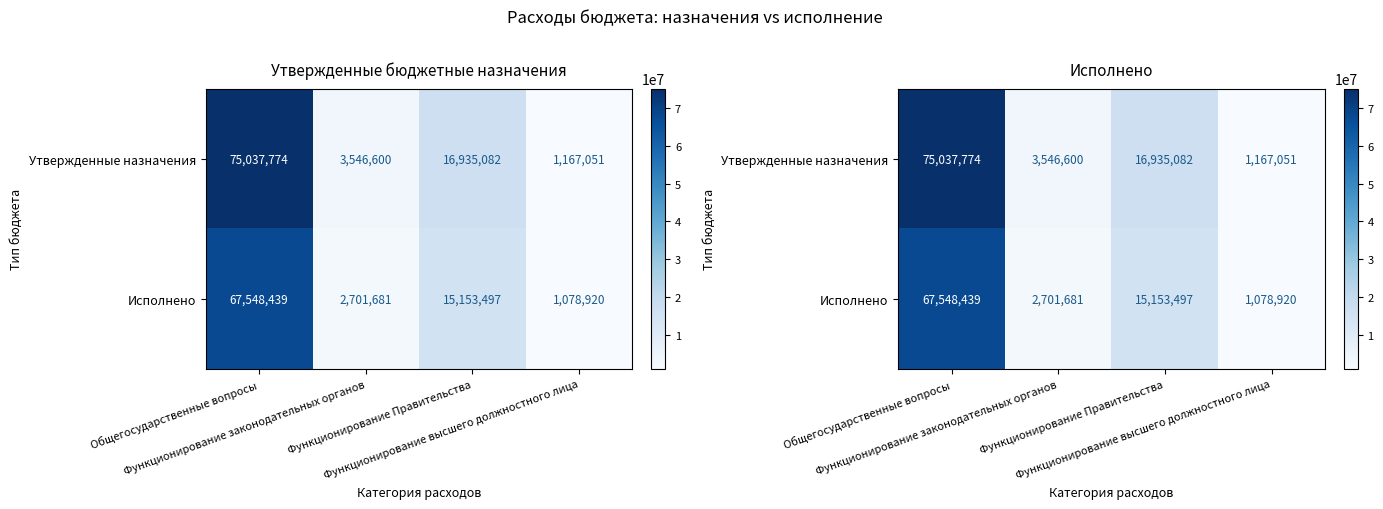

How many values in the Утвержденные назначения series are below 16935081?

2